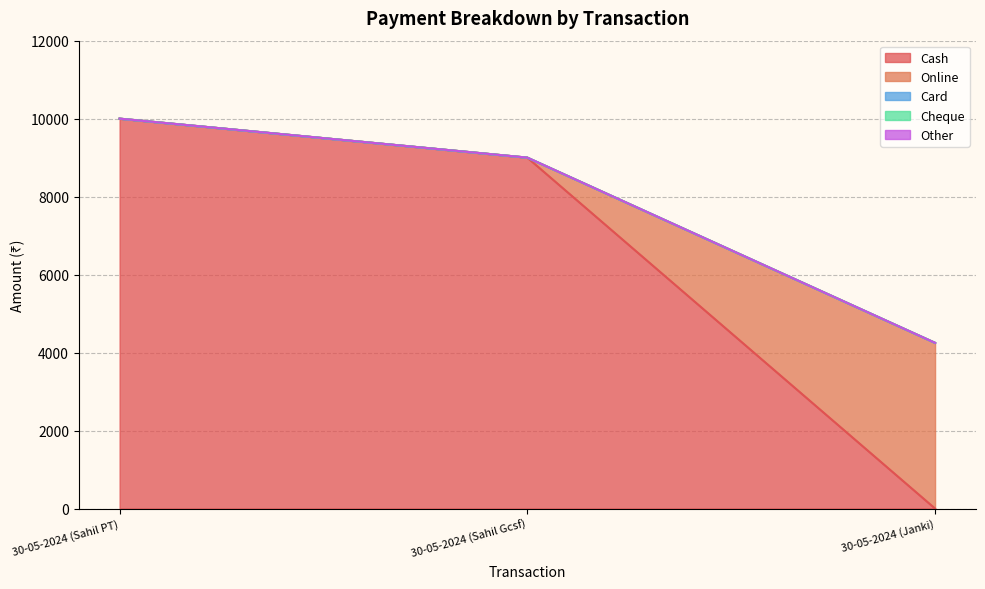

What is the average value of the Cash series?

6333